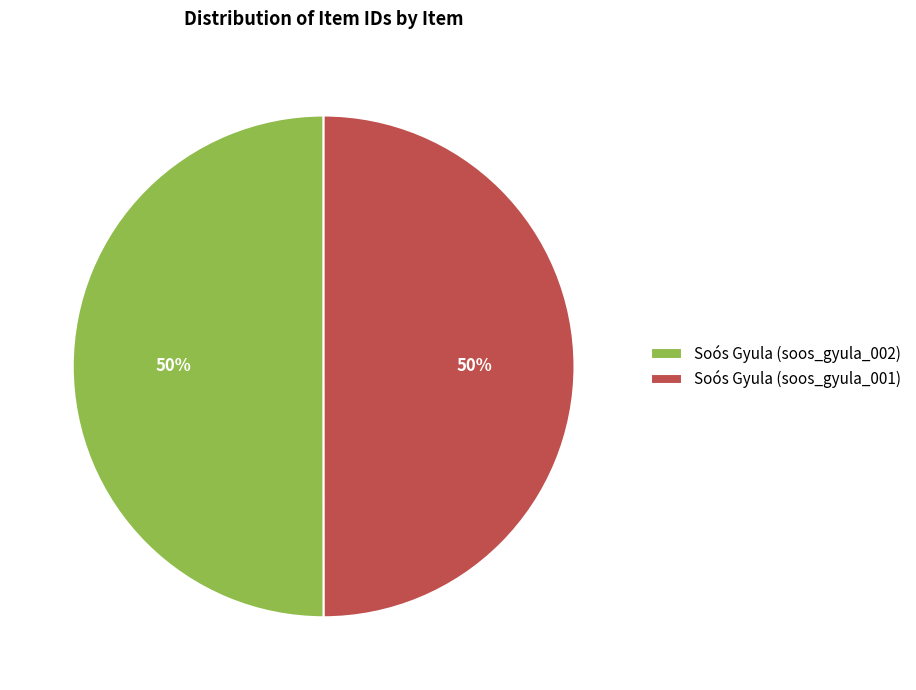

To the nearest percent, what portion does Soós Gyula (soos_gyula_001) represent?

50%